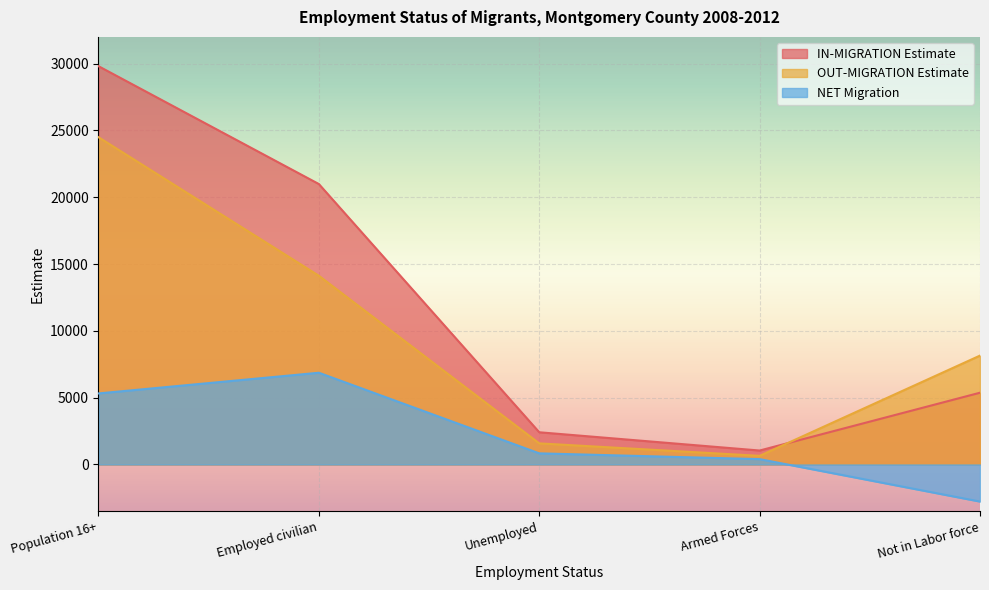

Is the value of OUT-MIGRATION Estimate at Armed Forces greater than the value of IN-MIGRATION Estimate at Unemployed?

No